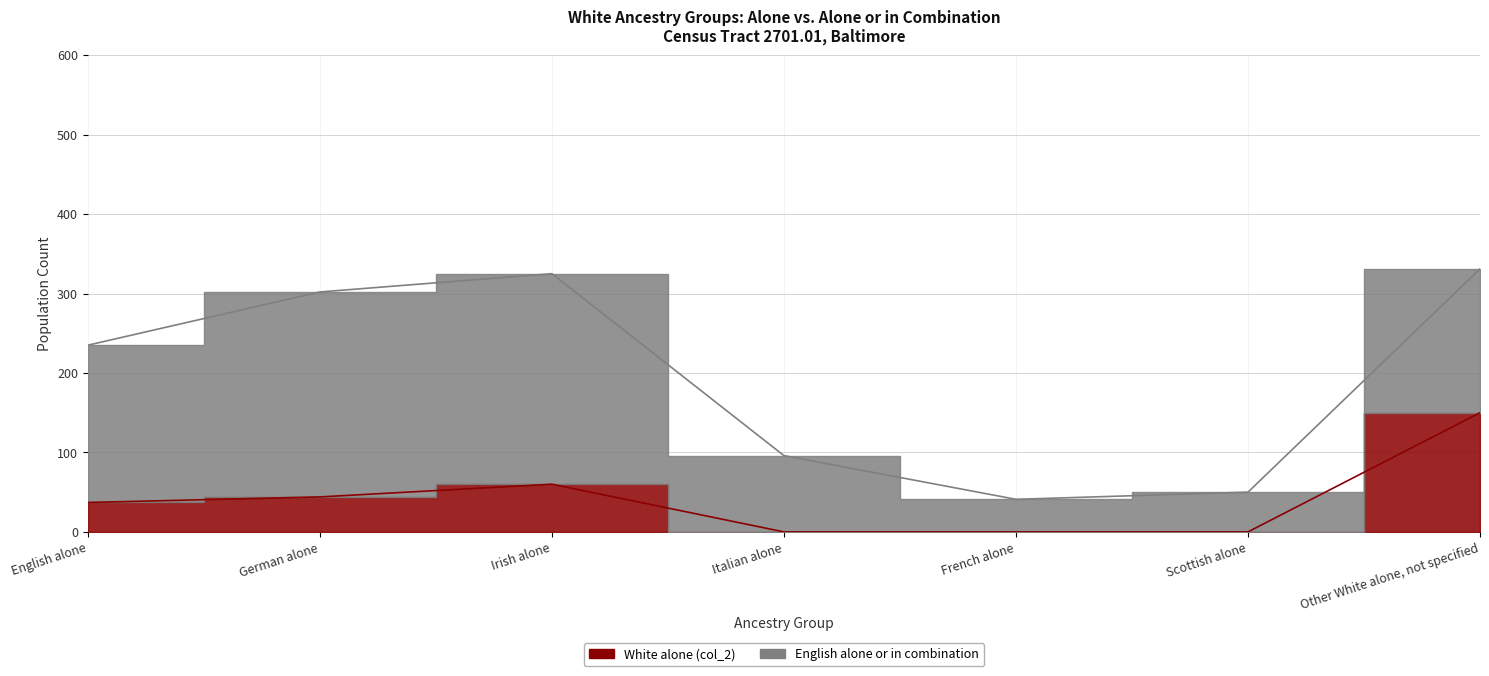

What is the difference between the second highest and minimum values?

60